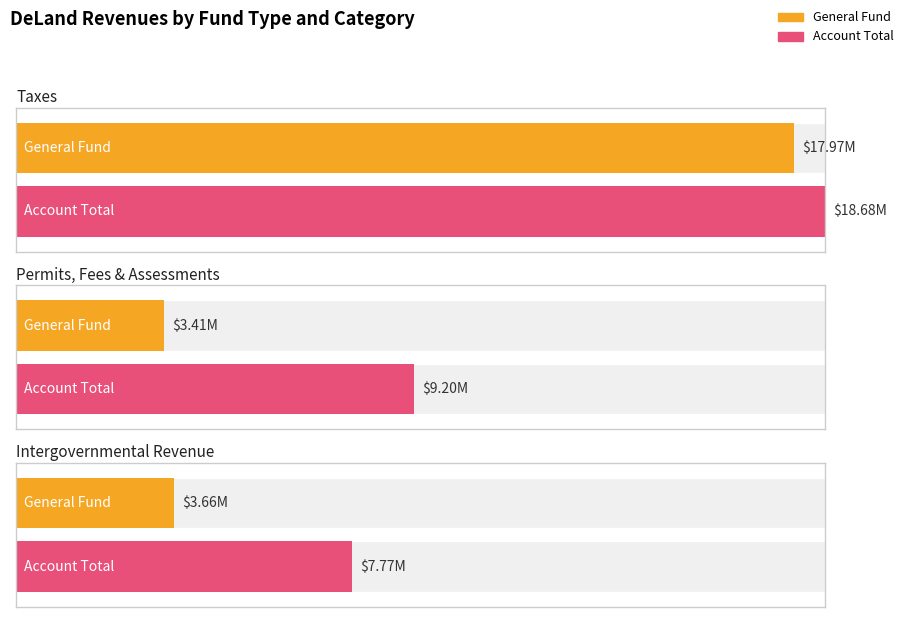

Are the bars grouped side by side (vs. stacked)?

Yes